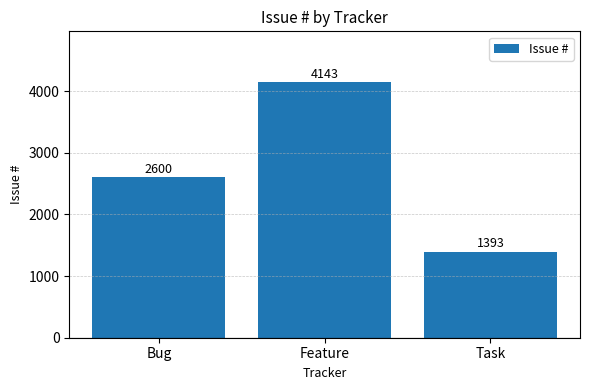

What is the minimum value shown in the chart?

1393